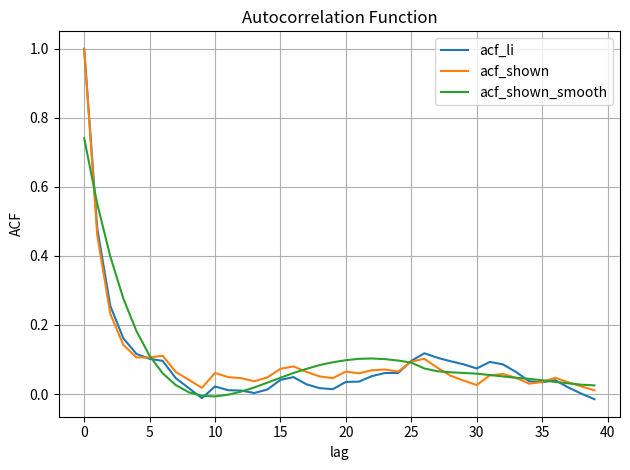

What is the maximum value for acf_li?

1.0